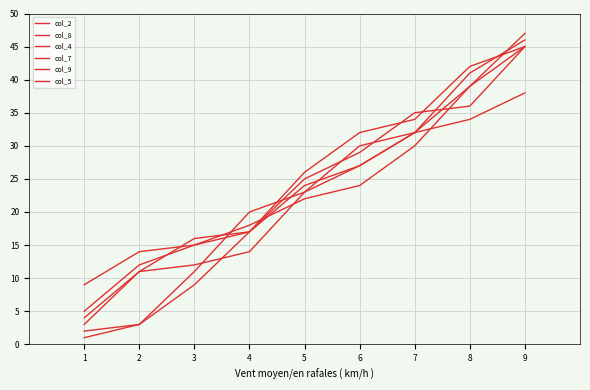

How many lines are shown in the chart?

6